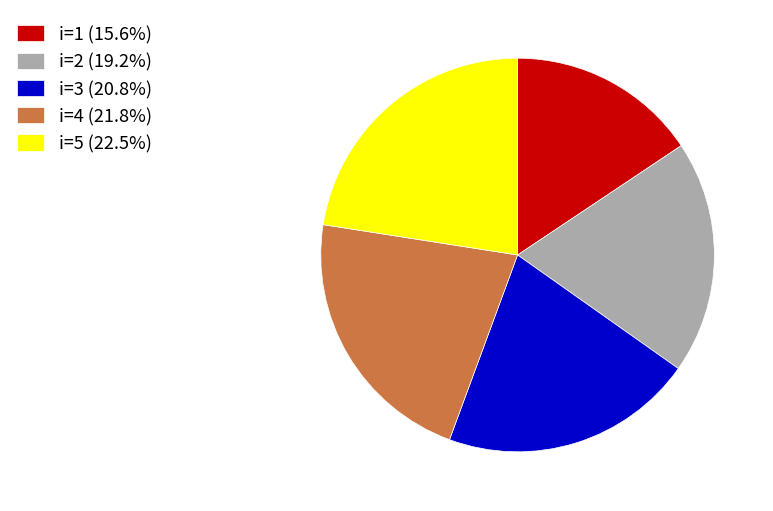

The i=5 slice represents 30% of the pie. True or false?

False